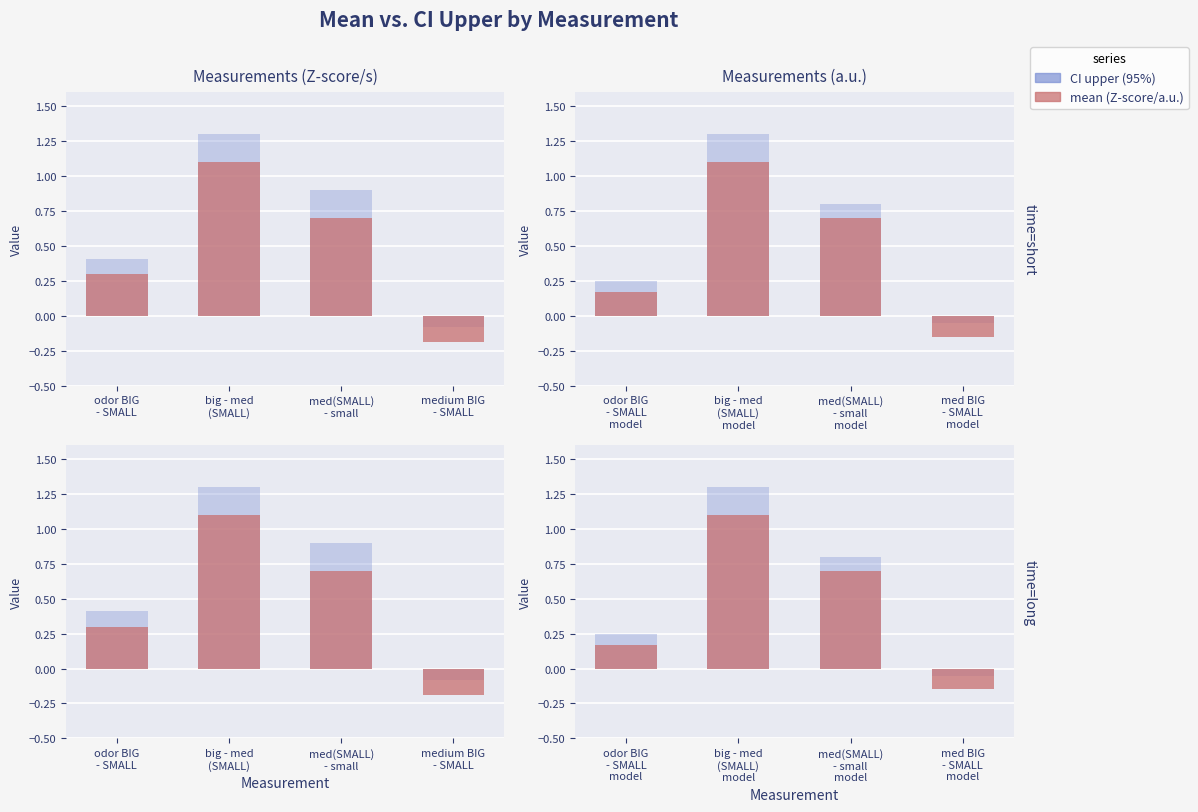

At which category is the sum across all series the highest?

big - med (SMALL) model